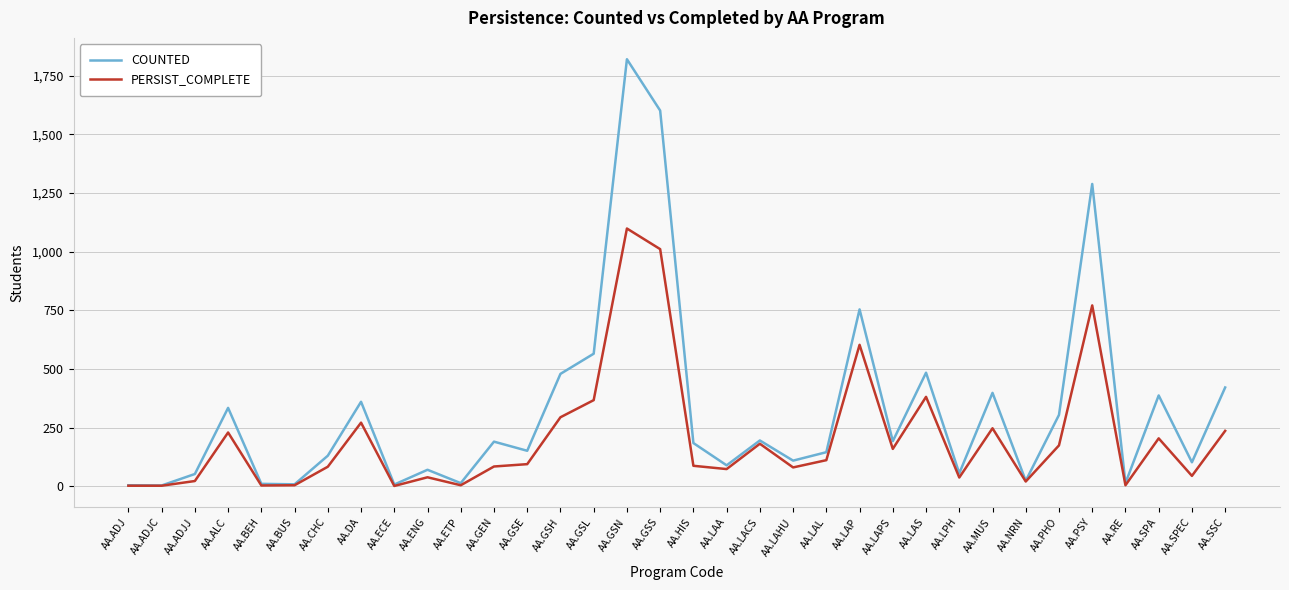

At which label is COUNTED closest to 912?

AA.LAP